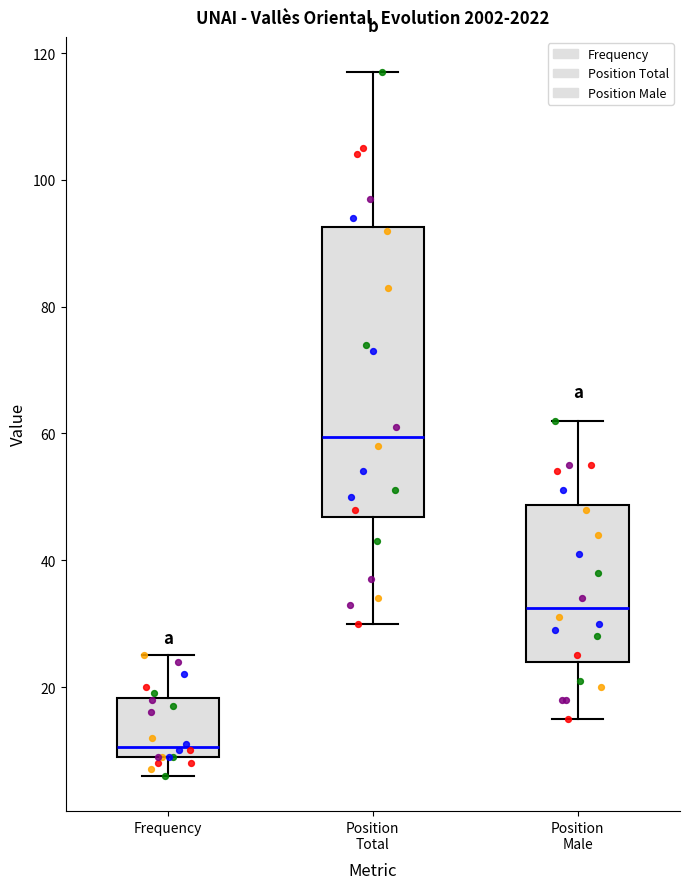

Reading left to right, read every box against the y-axis: the position of its median line, the range the box covers, and the ends of its whiskers. The values are not printed on the chart, so give them approximately, as read against the axis.

Frequency: median 10 (just above the box's lower edge), box 10 to 18, whiskers 6 to 26
Position Total: median 60, box 46 to 92, whiskers 30 to 118
Position Male: median 32, box 24 to 48, whiskers 16 to 62